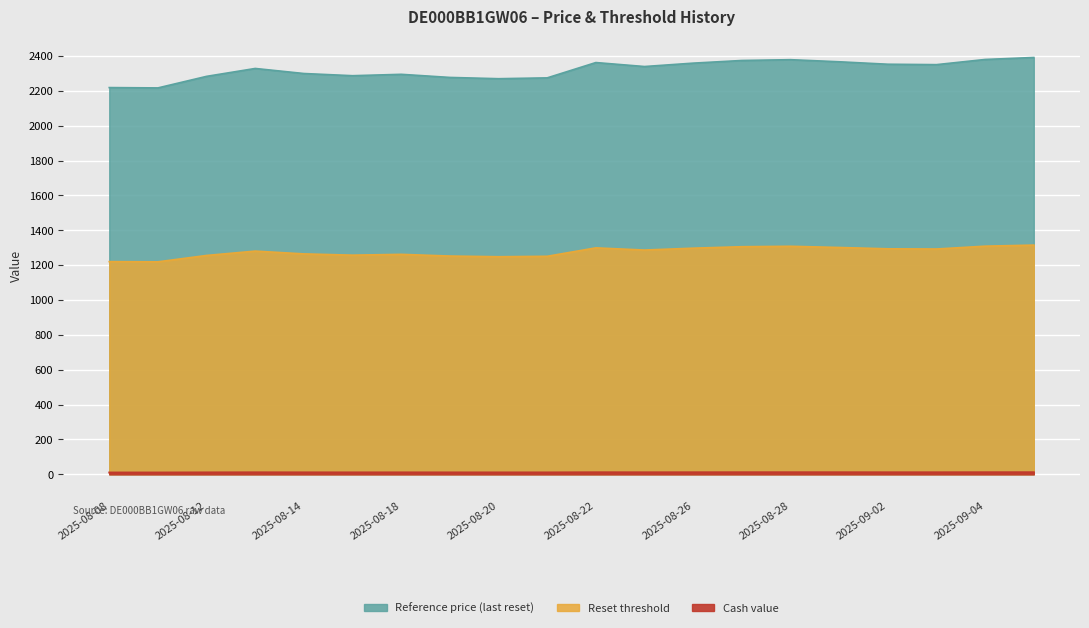

What is the average value of the Reference price series?

2319.9